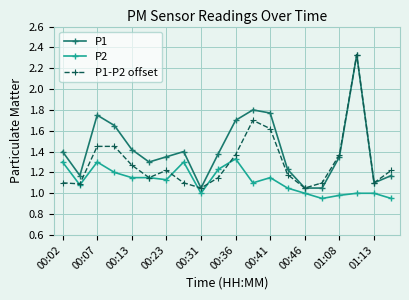

Which series has the largest total across all categories?

P1